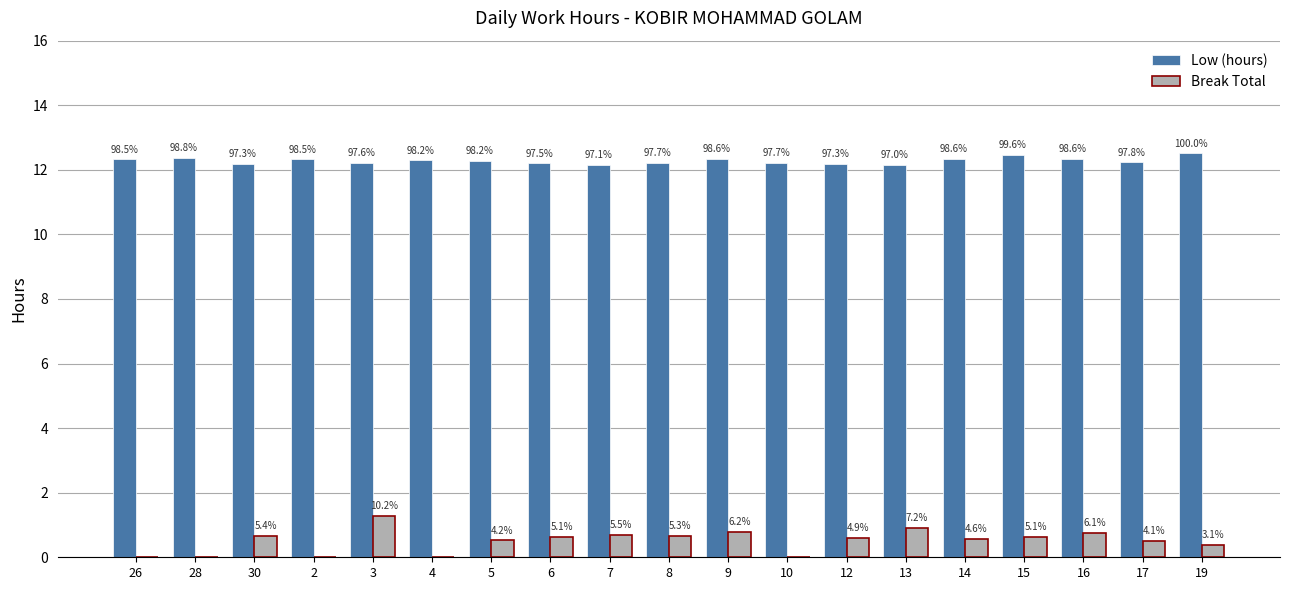

What are all the series names shown in the legend?

Low (hours), Break Total